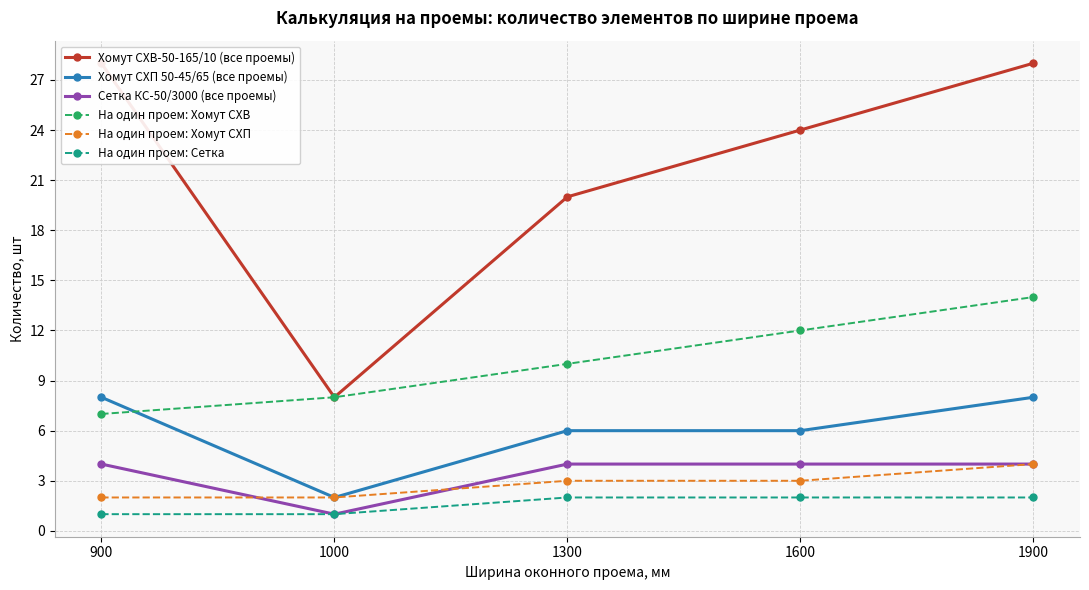

Which series changed the most between 1000 and 1600?

Хомут CХВ-50-165/10 (все проемы)